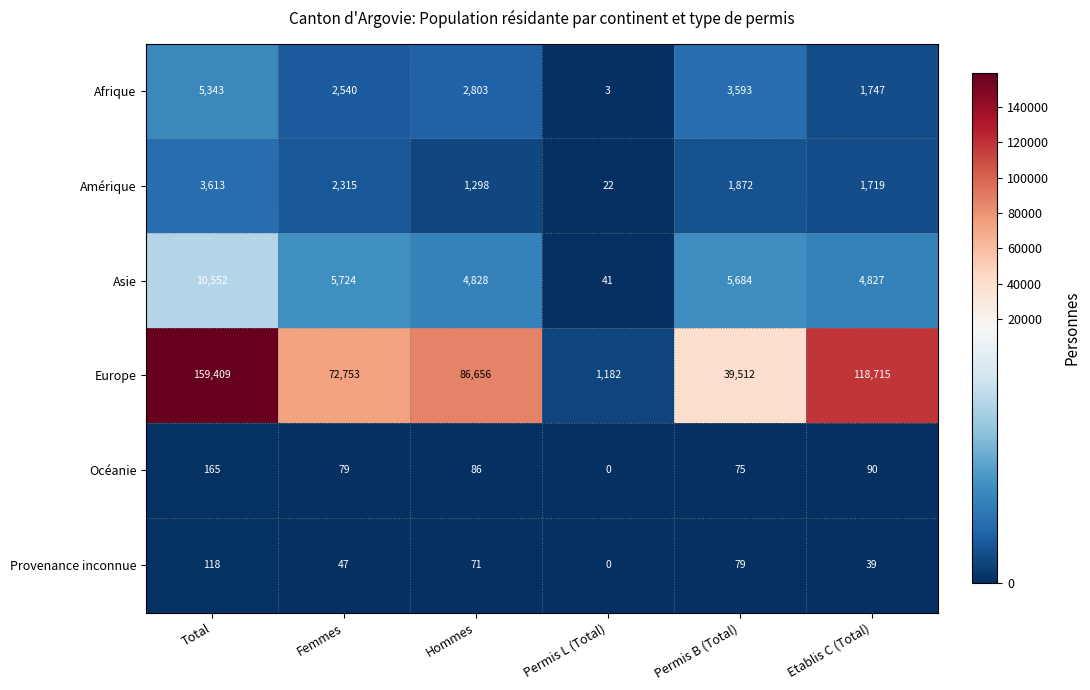

The Amérique series shows 2315 at Femmes. True or false?

True